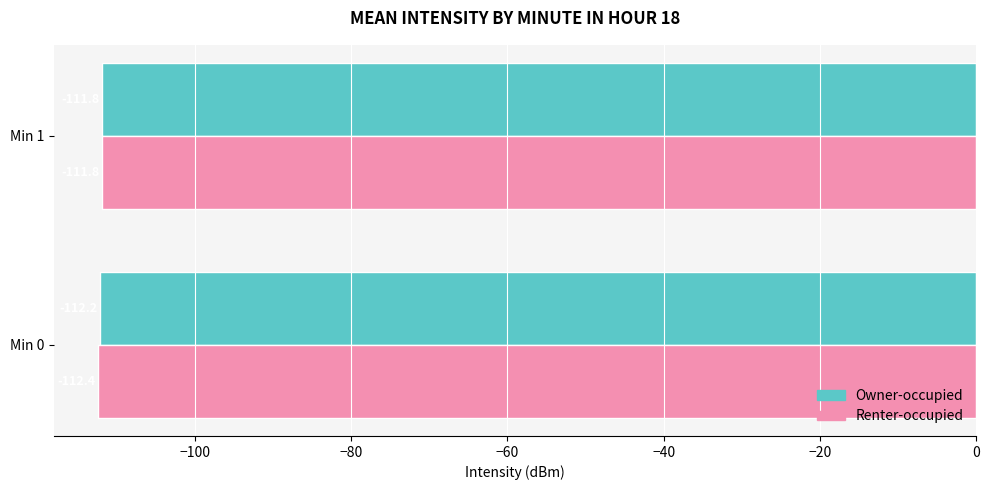

What value does the Renter-occupied series have at Min 0?

-112.4